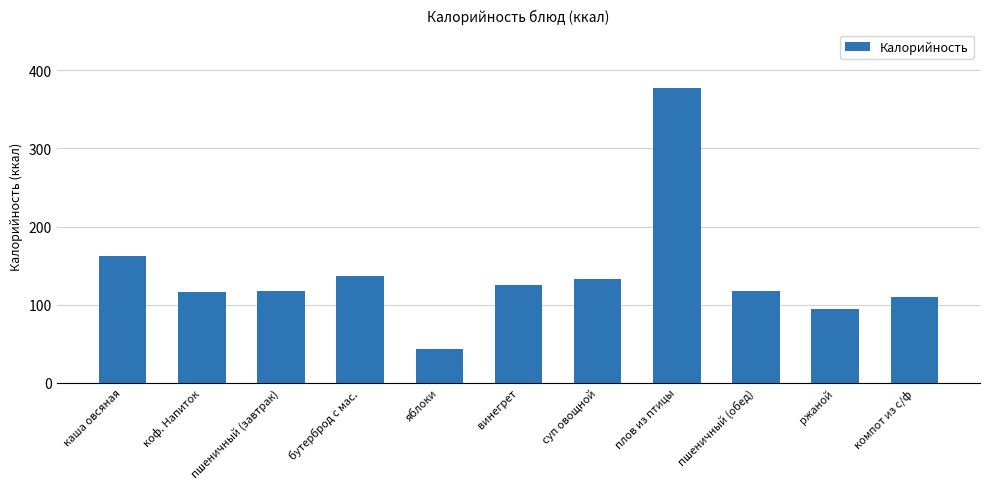

What is the minimum value shown in the chart?

43